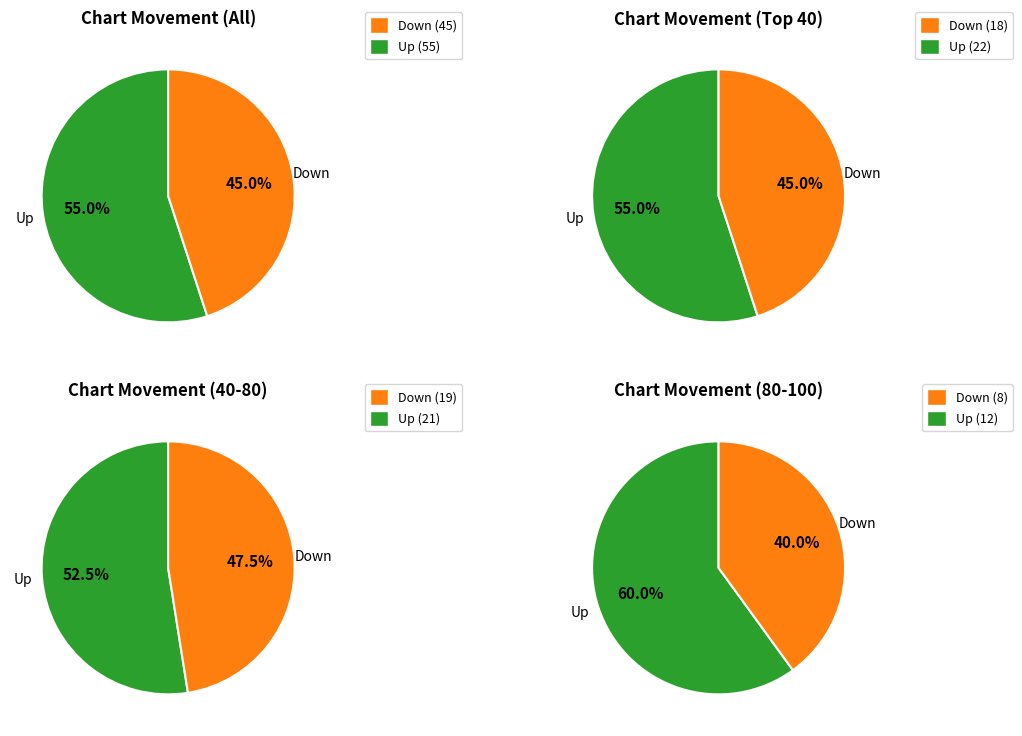

Which slice represents more than half of the pie?

up